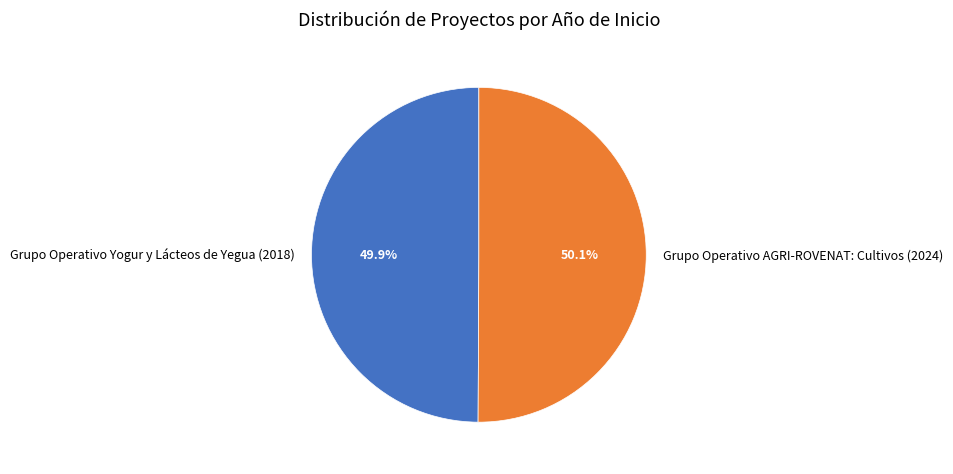

To the nearest percent, what portion does Grupo Operativo Yogur y Lácteos de Yegua (2018) represent?

50%